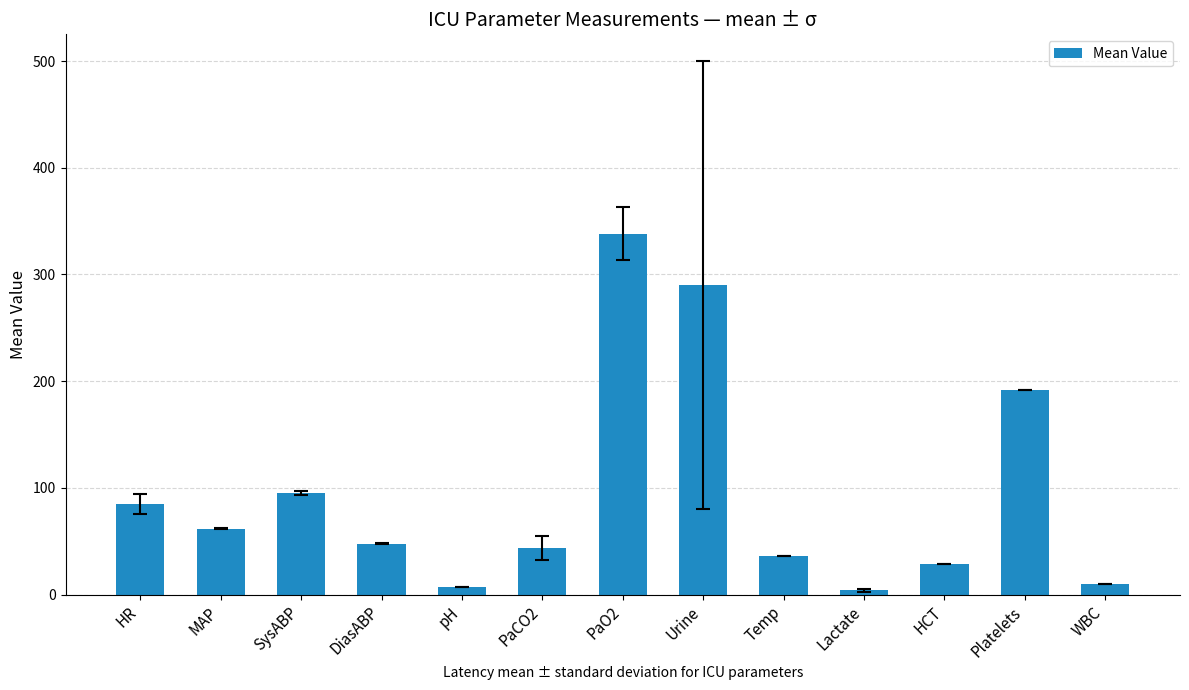

Does the chart contain stacked bars?

No